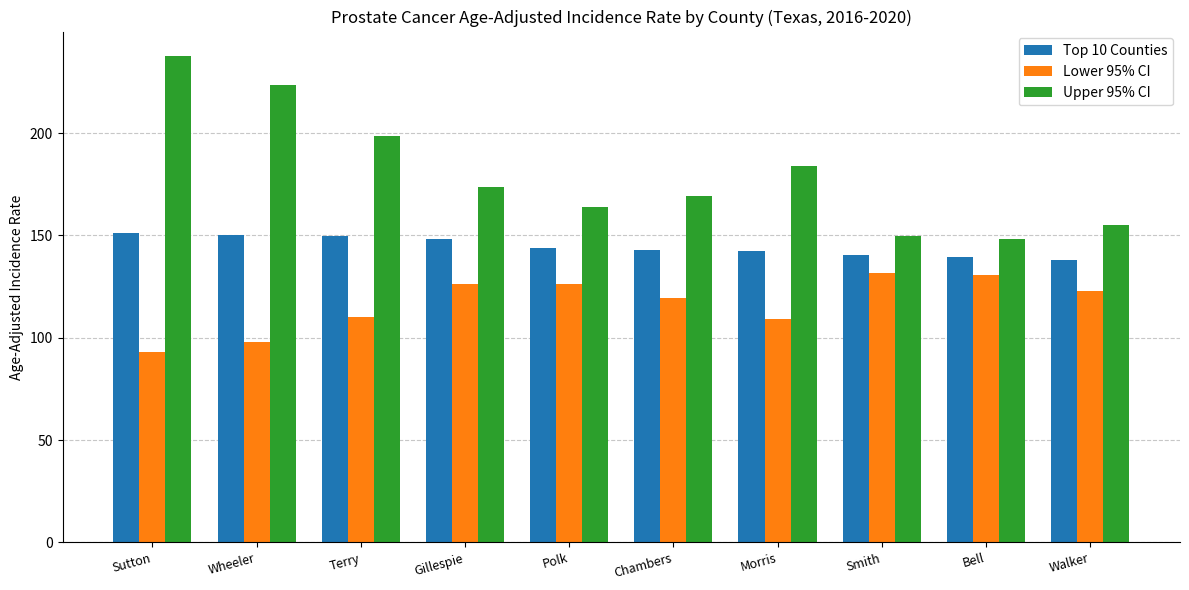

The Top 10 Counties series shows 81.5 at Morris. True or false?

False